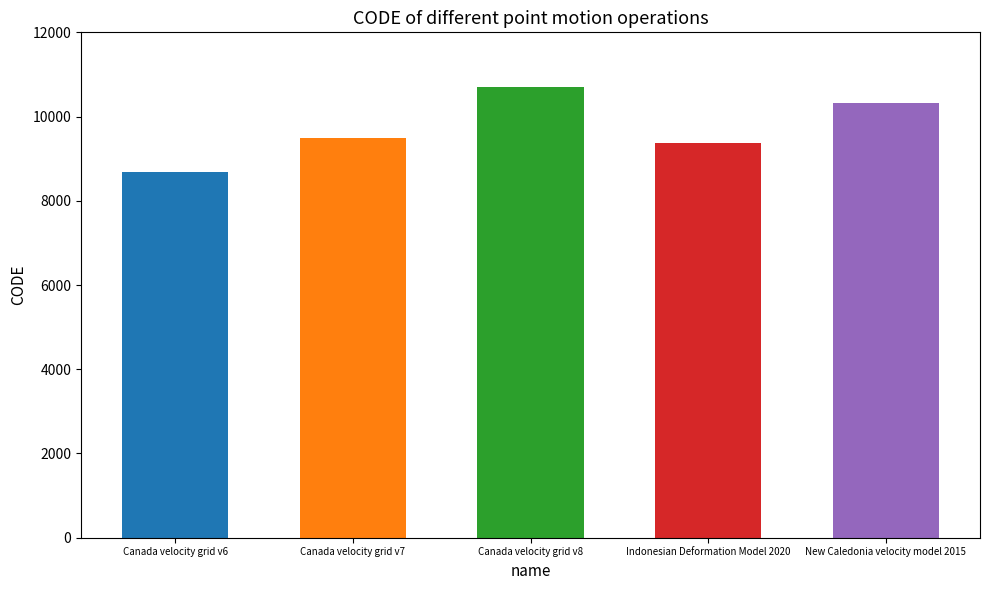

Count the number of data series in this chart.

1